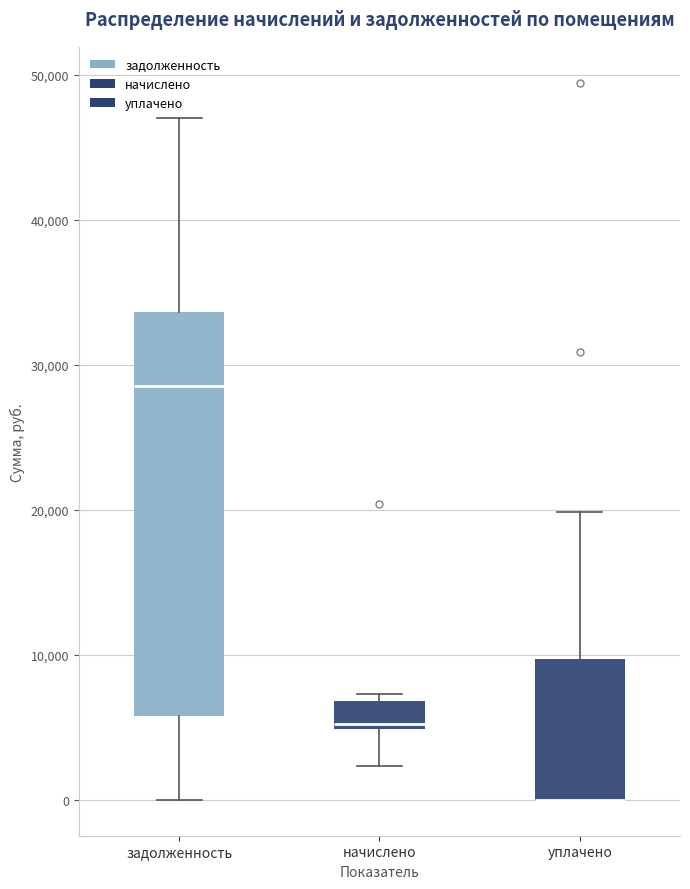

Reading left to right, read every box against the y-axis: the position of its median line, the range the box covers, and the ends of its whiskers. The values are not printed on the chart, so give them approximately, as read against the axis.

задолженность: median 29000, box 6000 to 34000, whiskers 0 to 47000
начислено: median 5000 (just above the box's lower edge), box 5000 to 7000, whiskers 2000 to 7000 (just above the box's upper edge)
уплачено: median 0 (drawn on the box's lower edge), box 0 to 10000, whiskers 0 to 20000